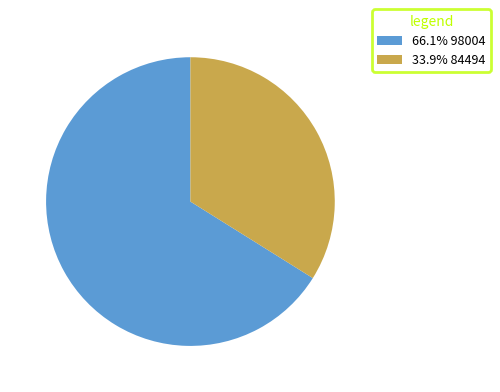

How many slices are in this pie chart?

2